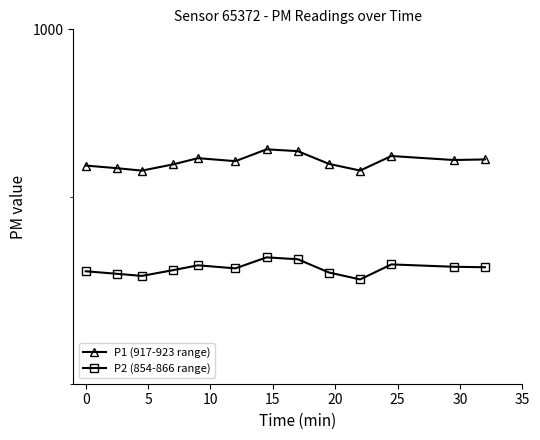

What is the spread (max minus min) of values at 10?

58.7